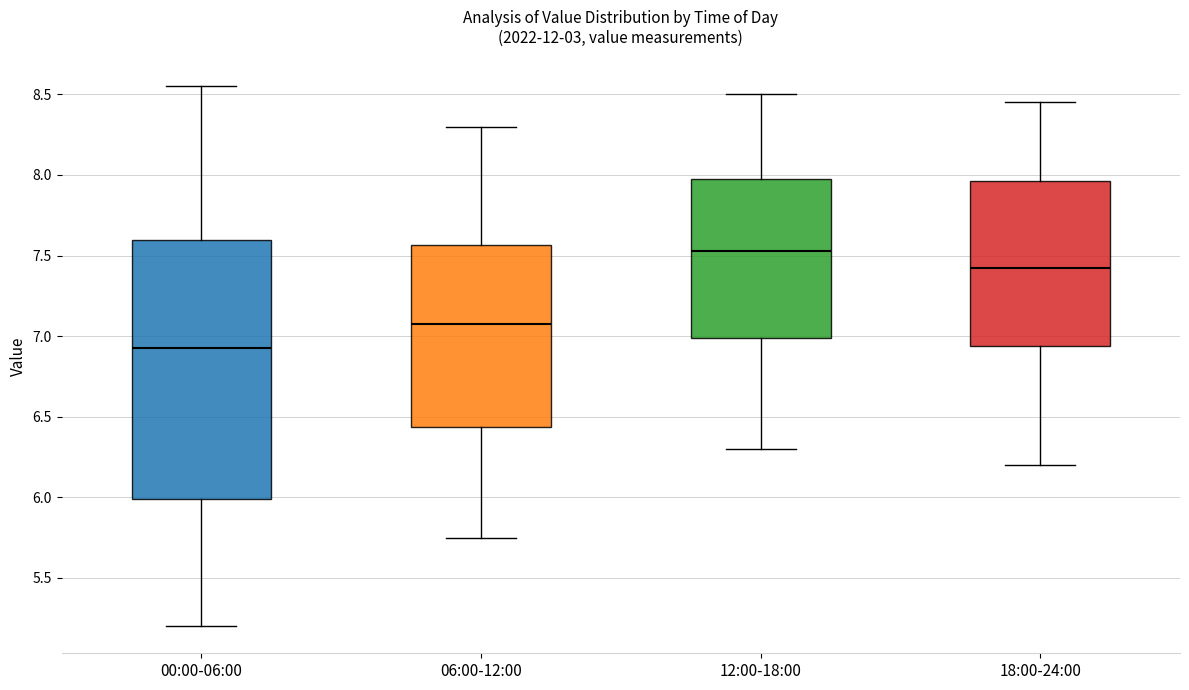

Reading left to right, read every box against the y-axis: the position of its median line, the range the box covers, and the ends of its whiskers. The values are not printed on the chart, so give them approximately, as read against the axis.

00:00-06:00: median 6.95, box 6.00 to 7.60, whiskers 5.20 to 8.55
06:00-12:00: median 7.10, box 6.45 to 7.55, whiskers 5.75 to 8.30
12:00-18:00: median 7.55, box 7.00 to 8.00, whiskers 6.30 to 8.50
18:00-24:00: median 7.45, box 6.95 to 7.95, whiskers 6.20 to 8.45